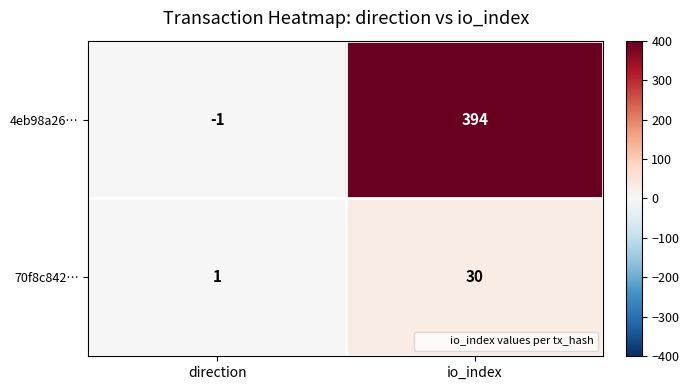

Where is 70f8c842… nearest to the value 15?

direction